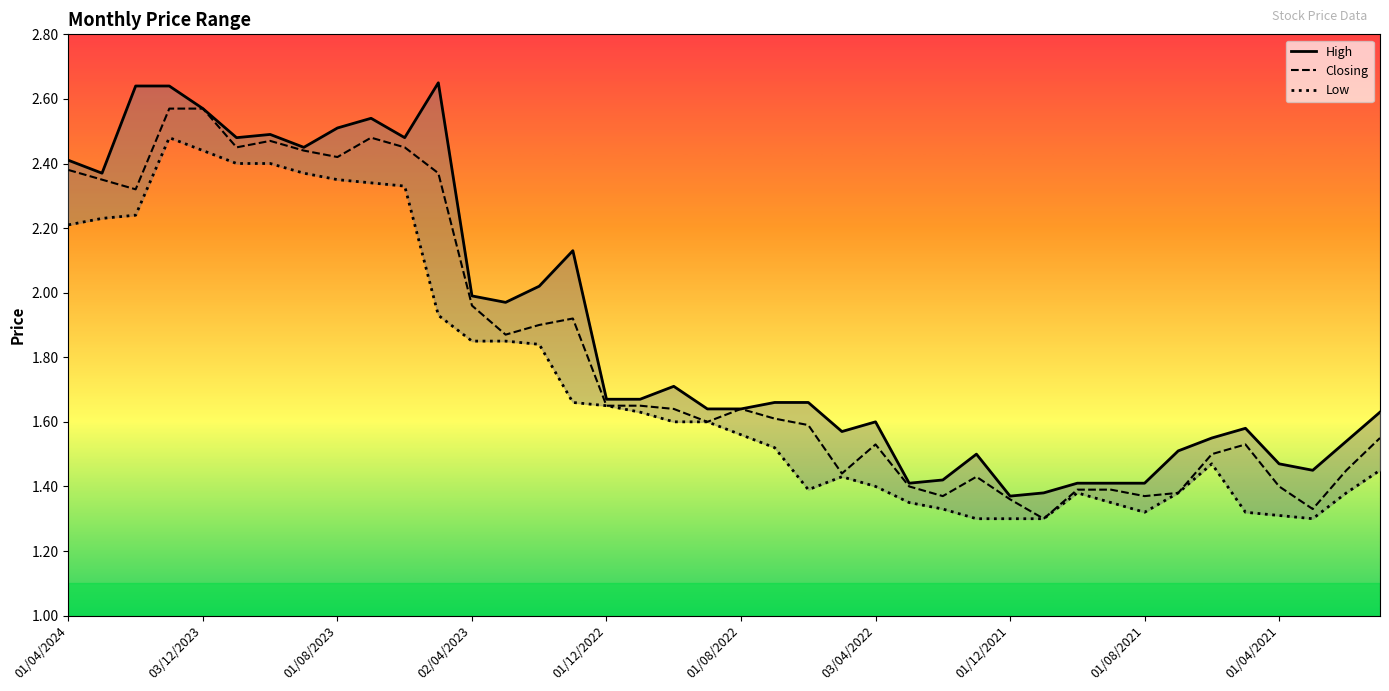

Which series changed the most between 01/12/2022 and 01/06/2021?

Low